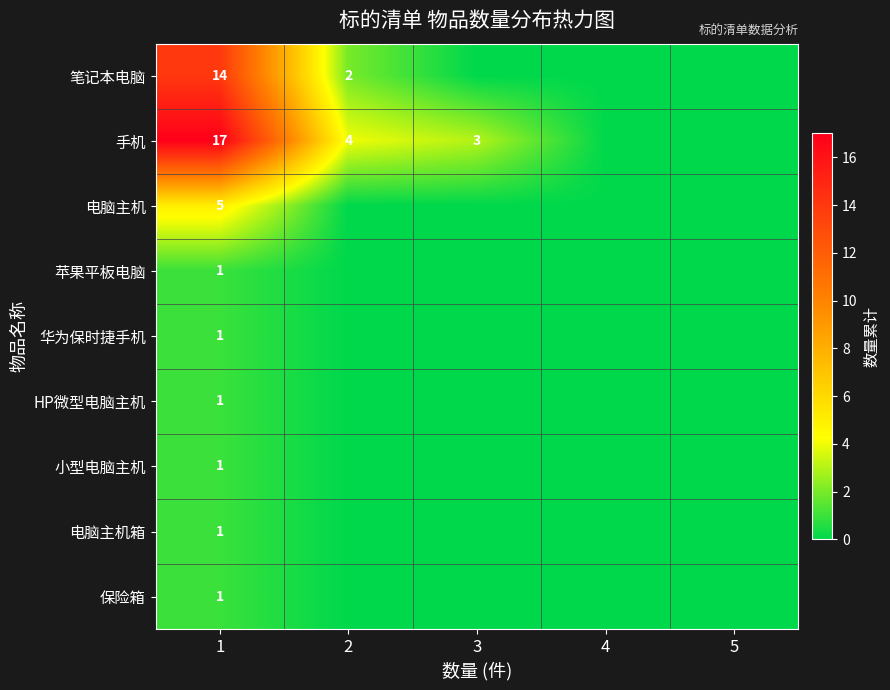

What is the spread (max minus min) of values at 3?

3